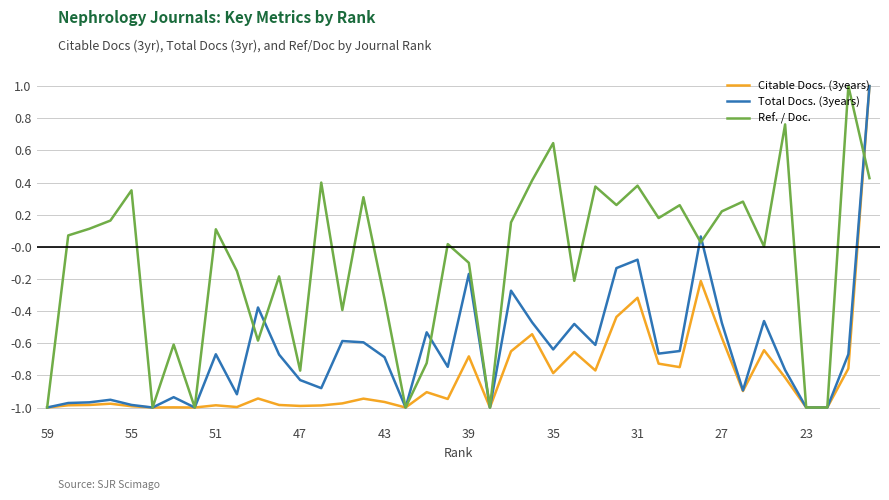

Which series has the largest total across all categories?

Ref. / Doc.